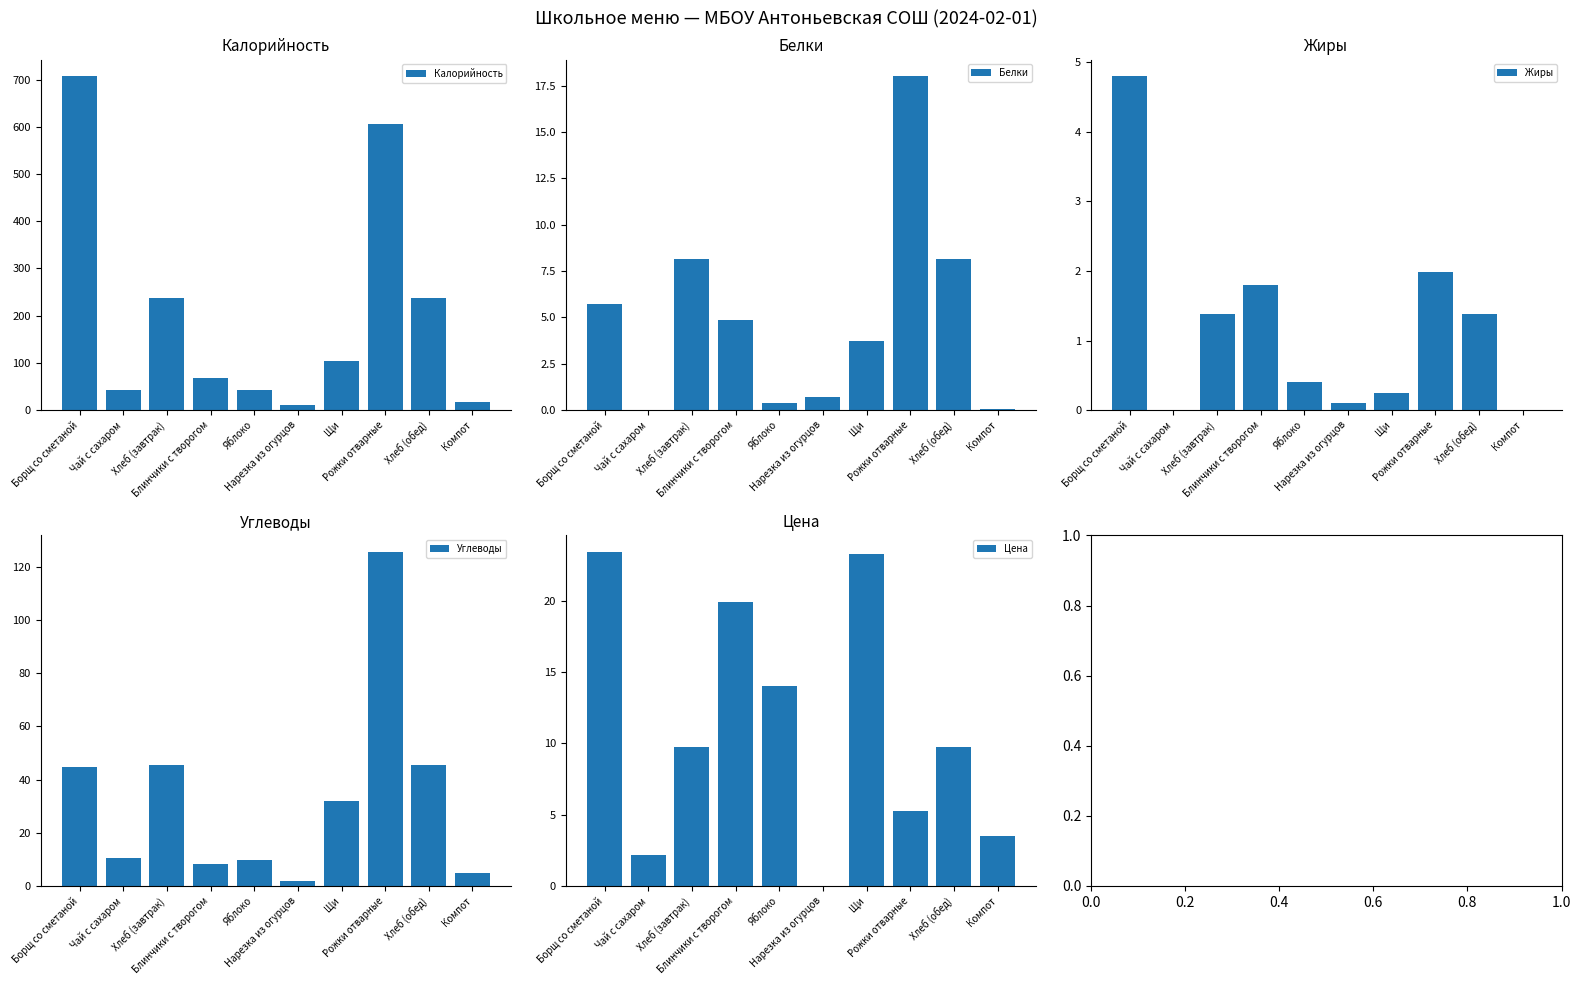

What is the difference between the maximum and minimum values in the Калорийность series?

696